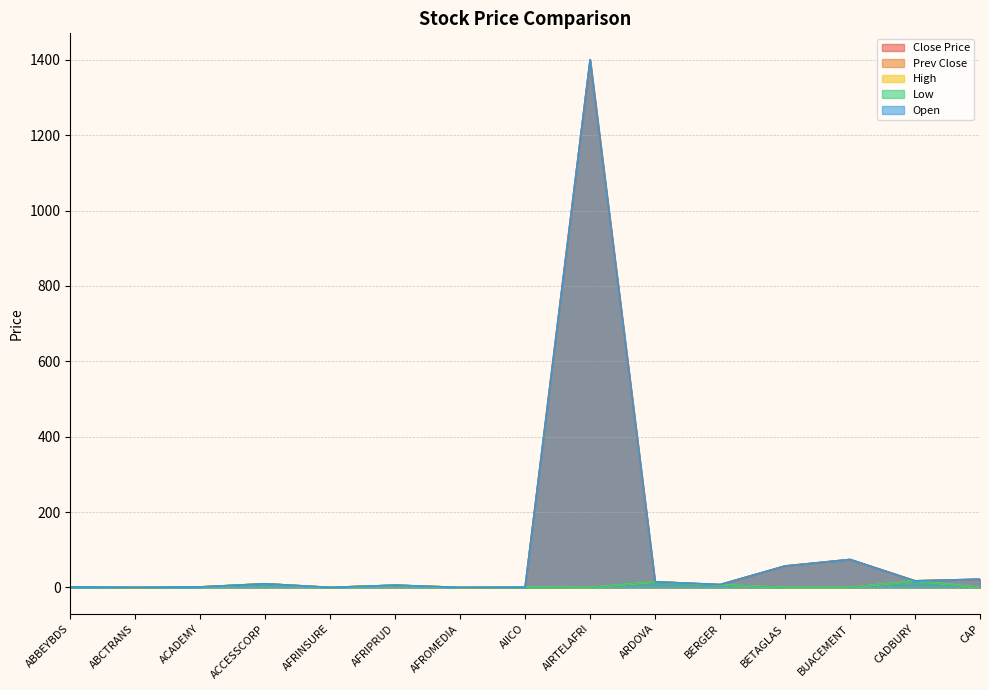

What position from the left is AIICO?

8